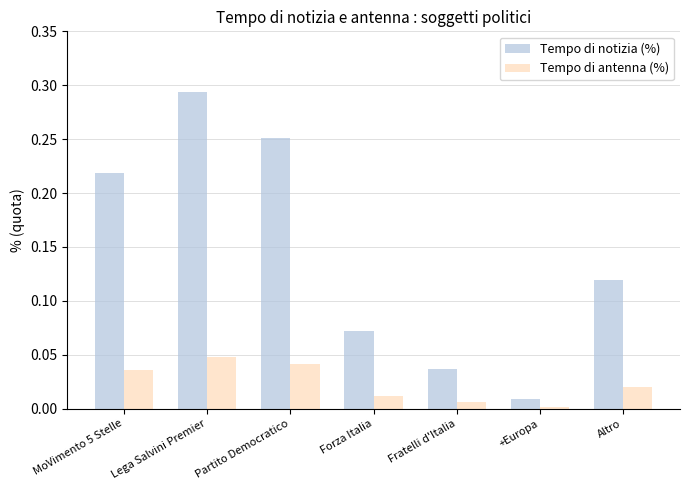

At how many categories does at least one series exceed 0?

7